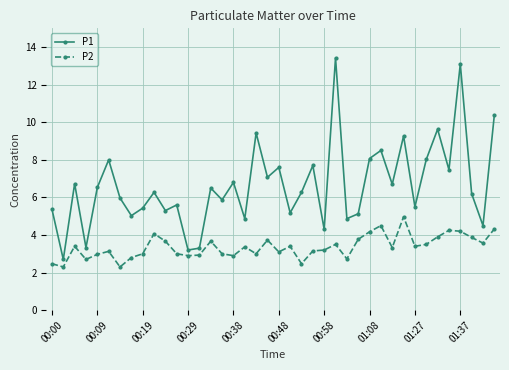

How many series are shown in this chart?

2